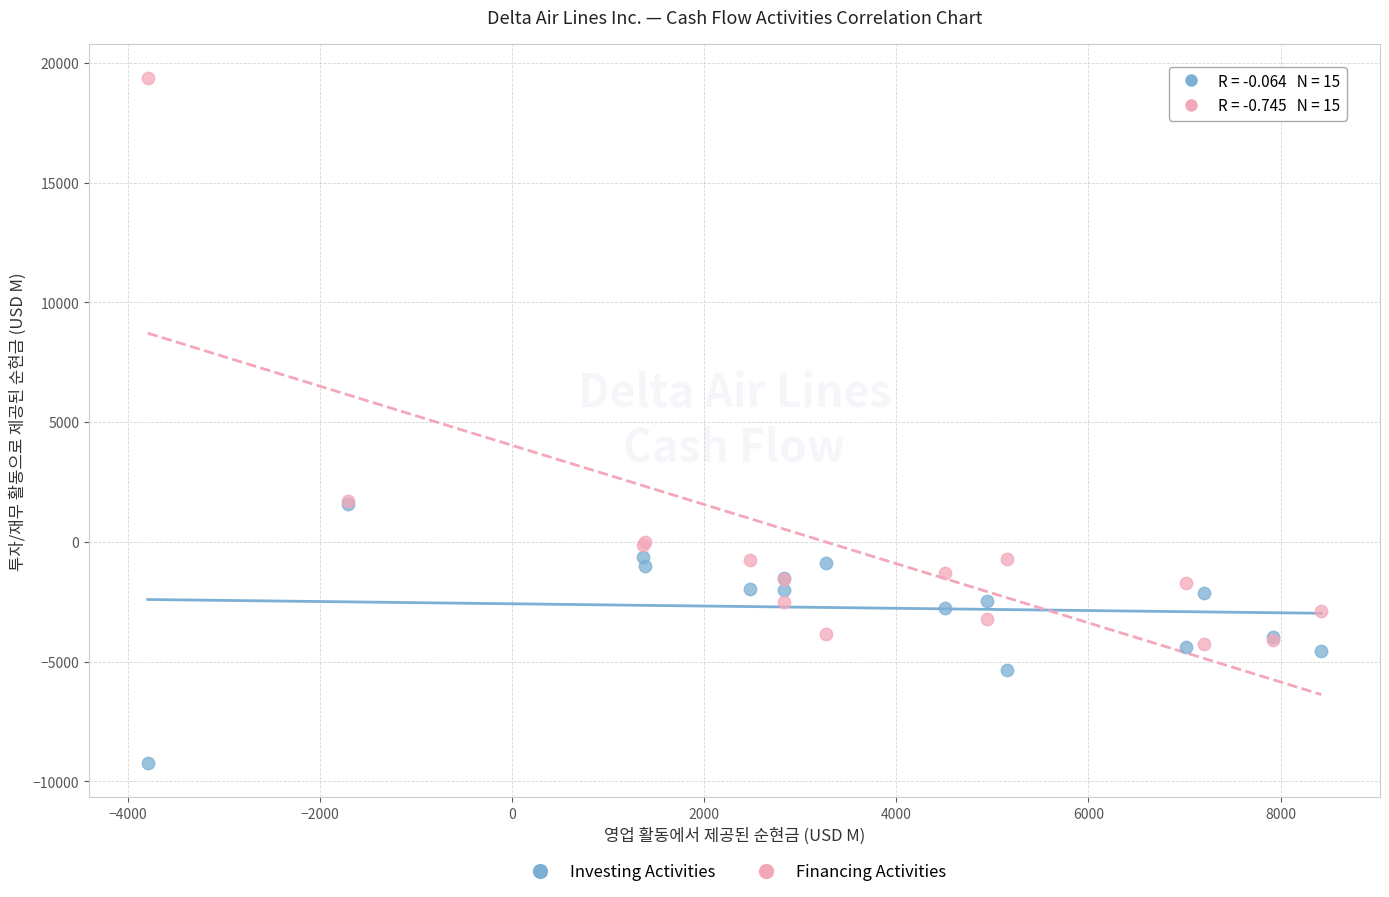

What are all the series names shown in the legend?

Investing Activities, Financing Activities